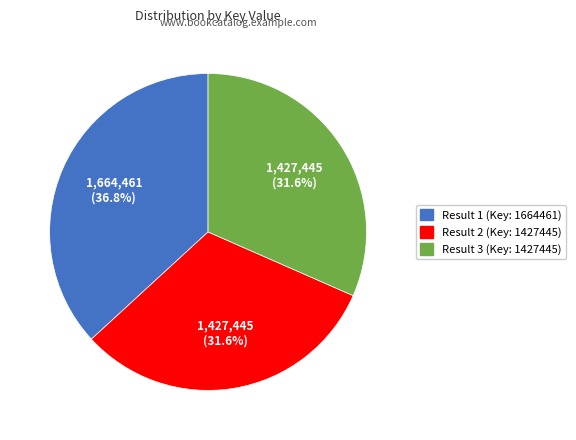

Is there any slice that represents more than half of the pie?

No